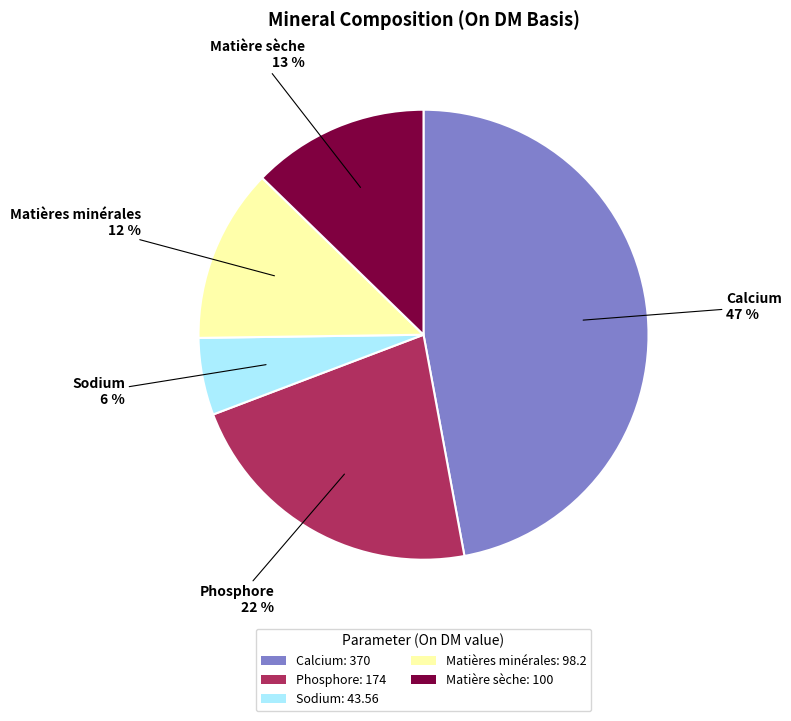

Is it true that Matières minérales is 4% of the pie?

False